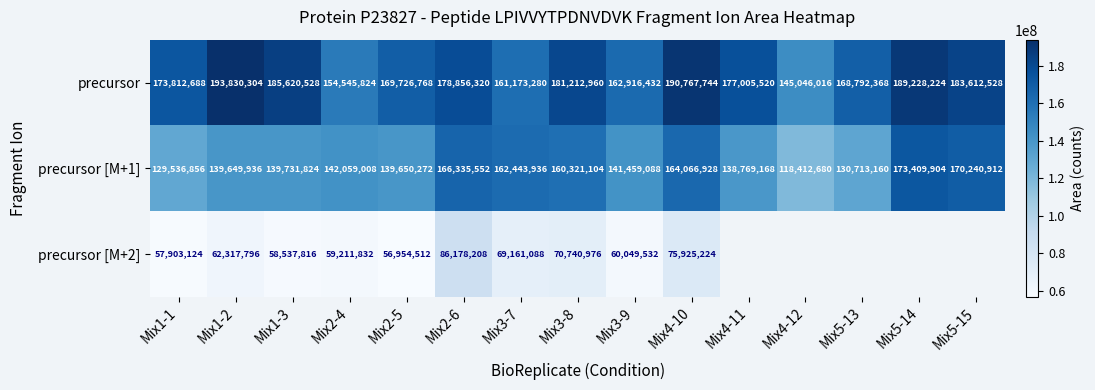

True or false: precursor [M+1] has a value of 233407491.9 at Mix2-6.

False